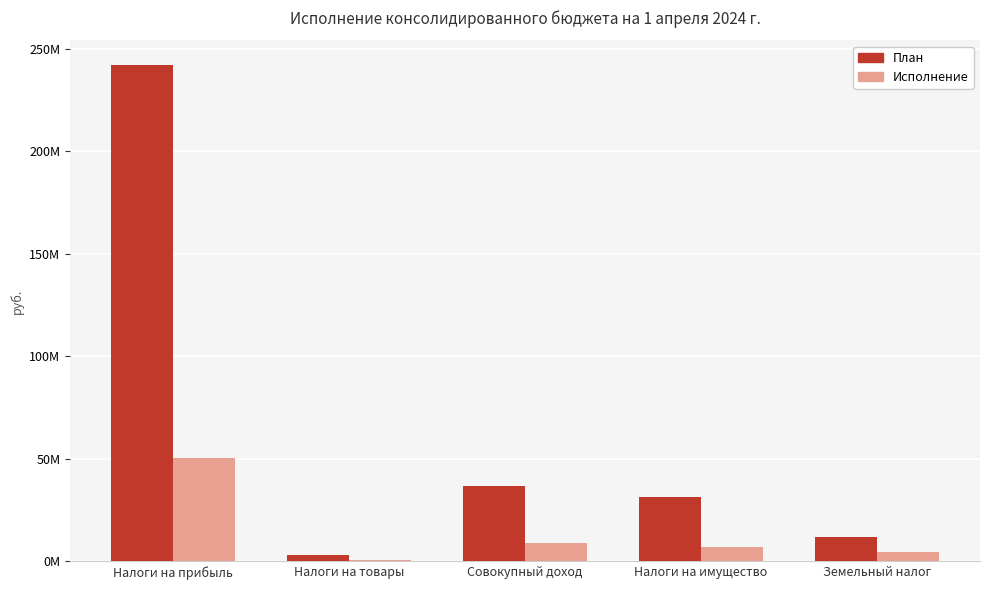

Which series changed the most between Налоги на имущество and Земельный налог?

План